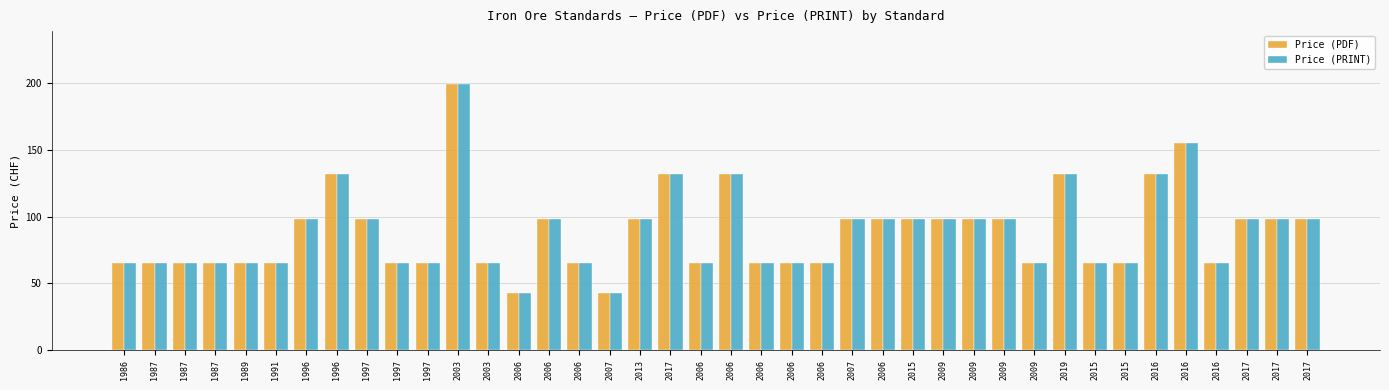

Where is Price (PDF) nearest to the value 121?

1996